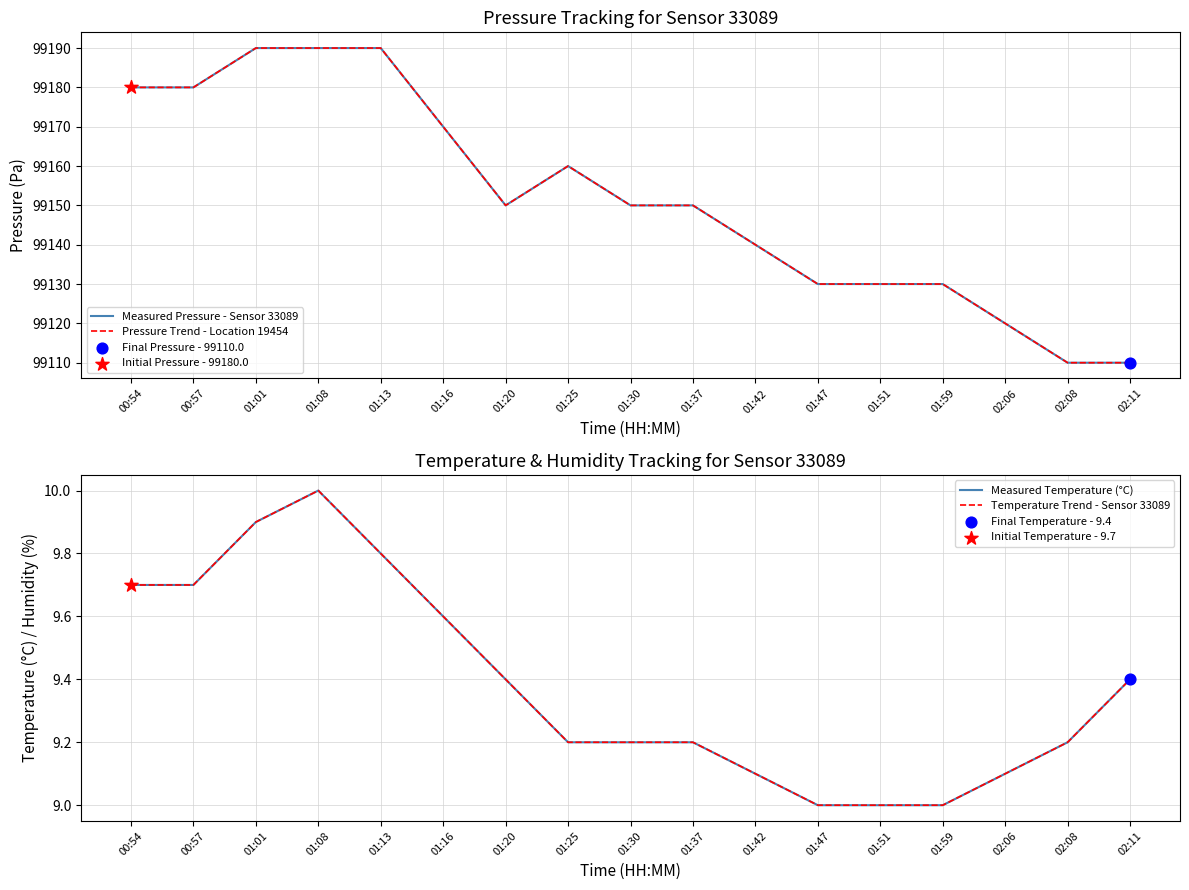

Which series has the largest Y range (max minus min)?

Measured Pressure - Sensor 33089